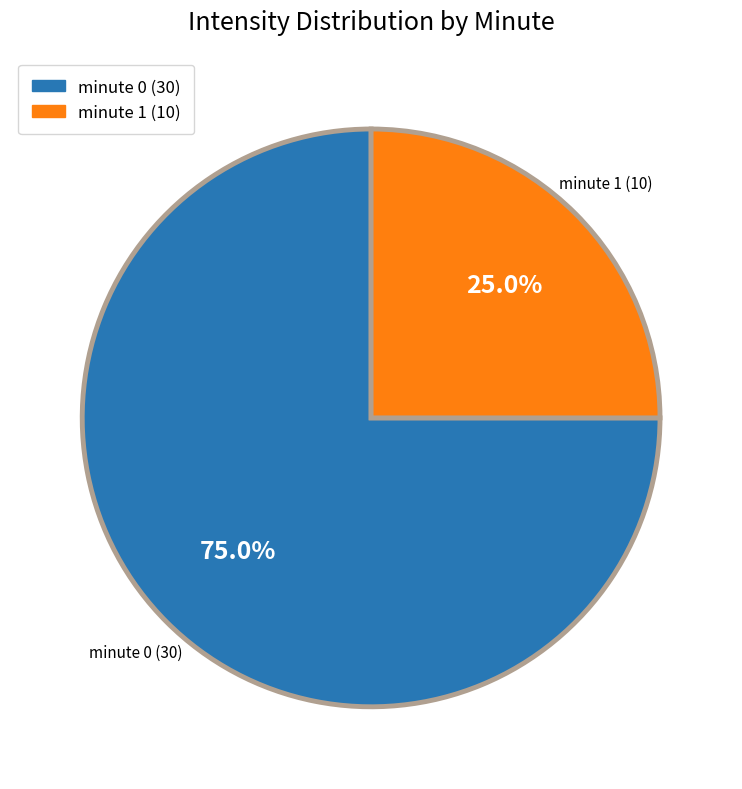

Count the number of slices in the pie.

2